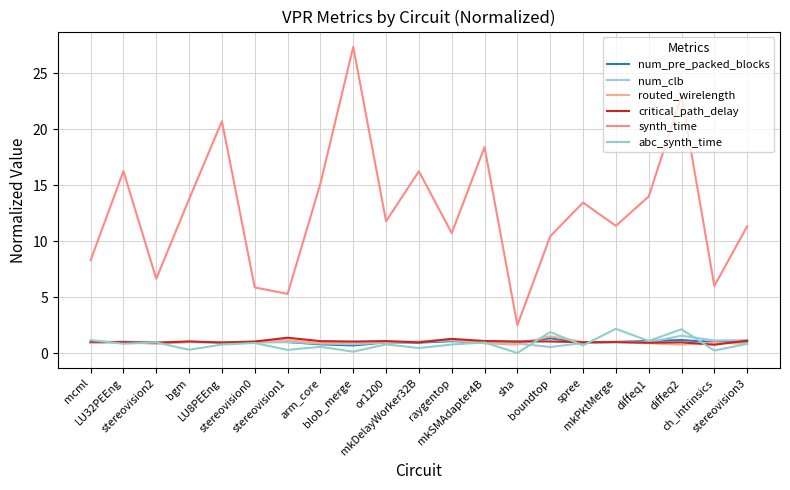

Which series has the largest total across all categories?

synth_time